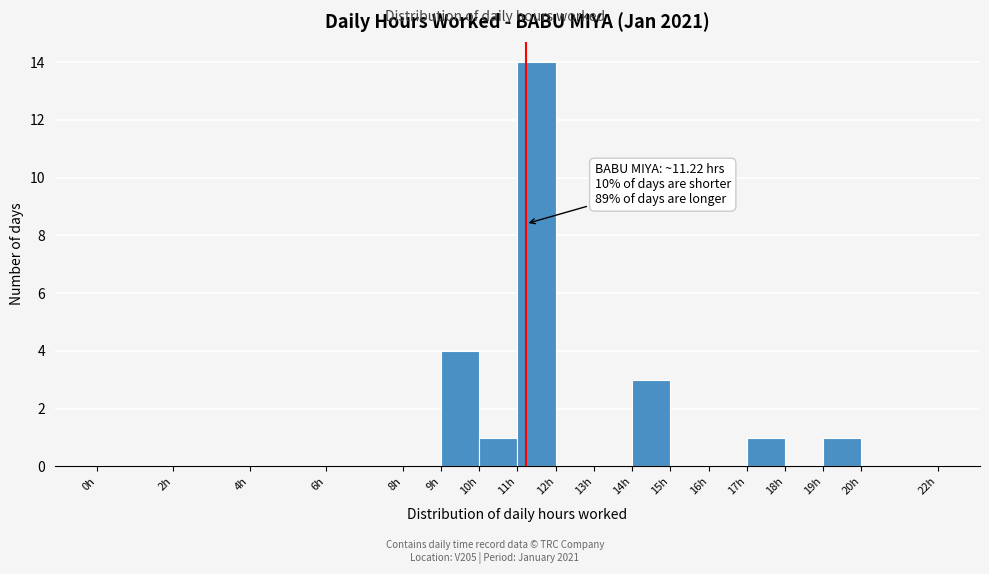

Over which range of the x-axis is the bar tallest?

11 to 12